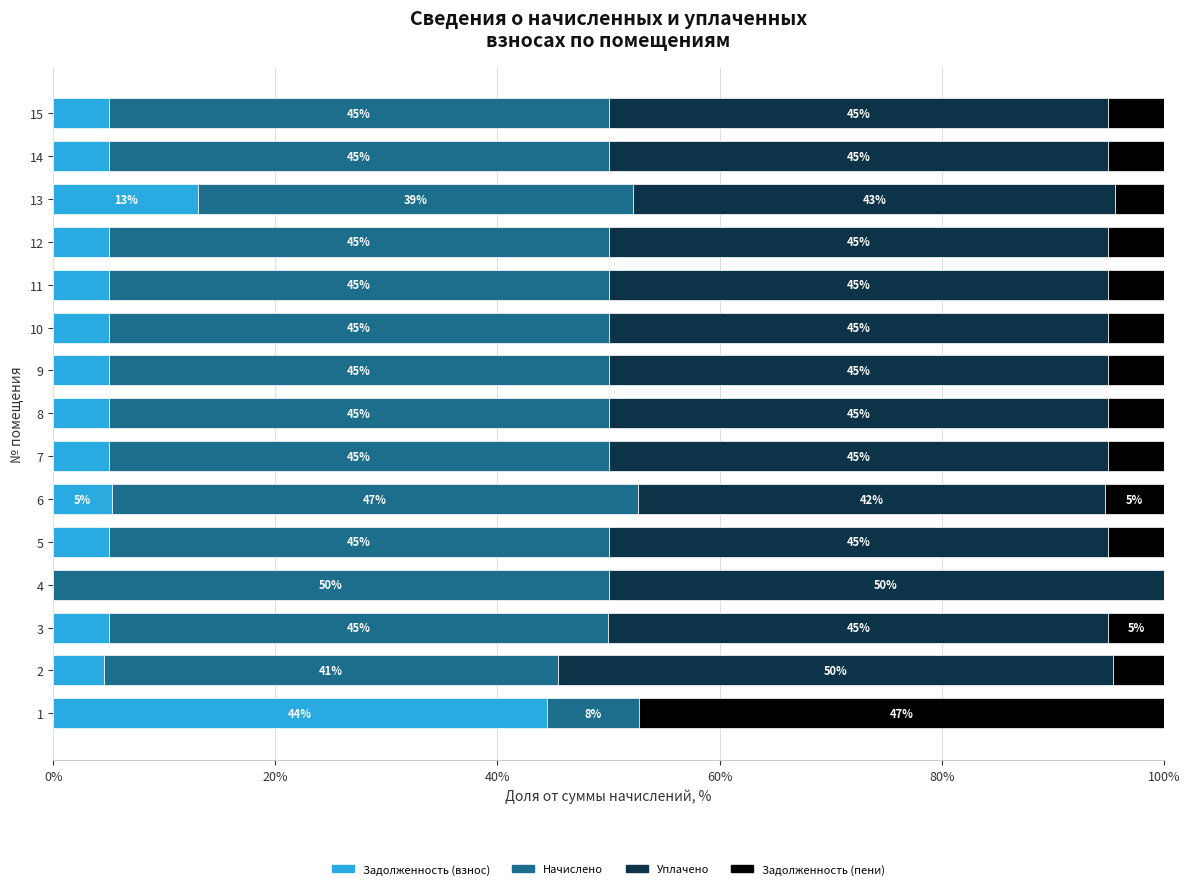

What is the total value across all series at 7?

100.0